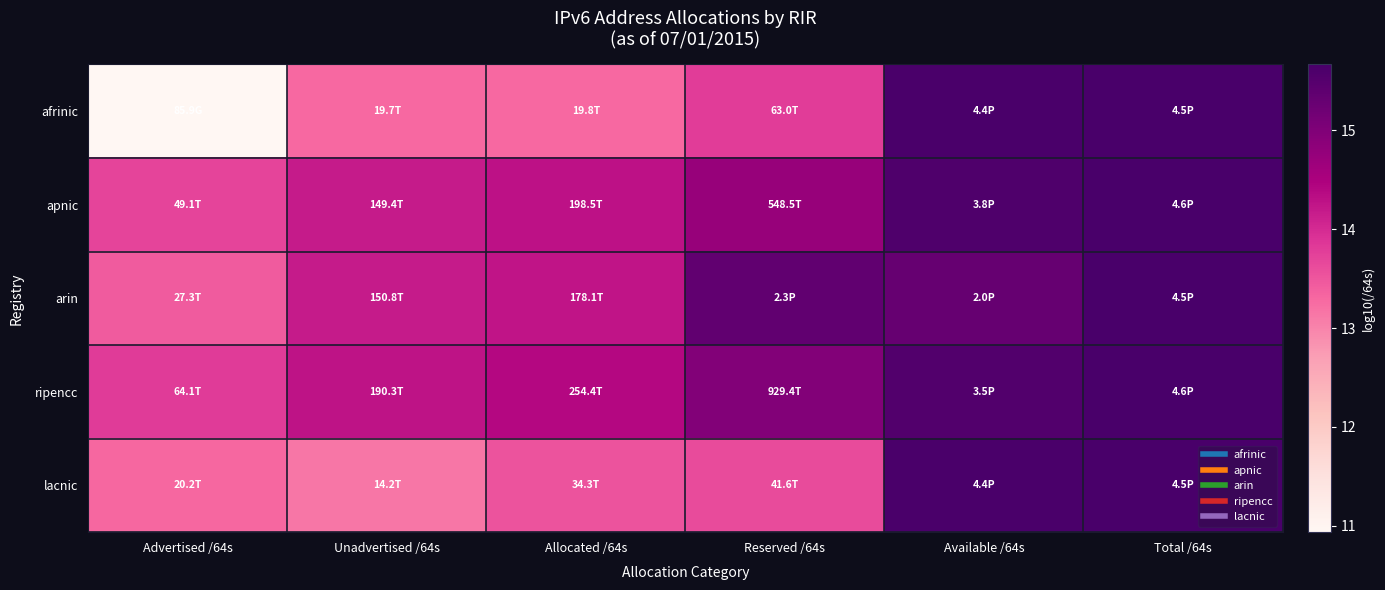

Between Unadvertised /64s and Allocated /64s, which is larger?

Allocated /64s